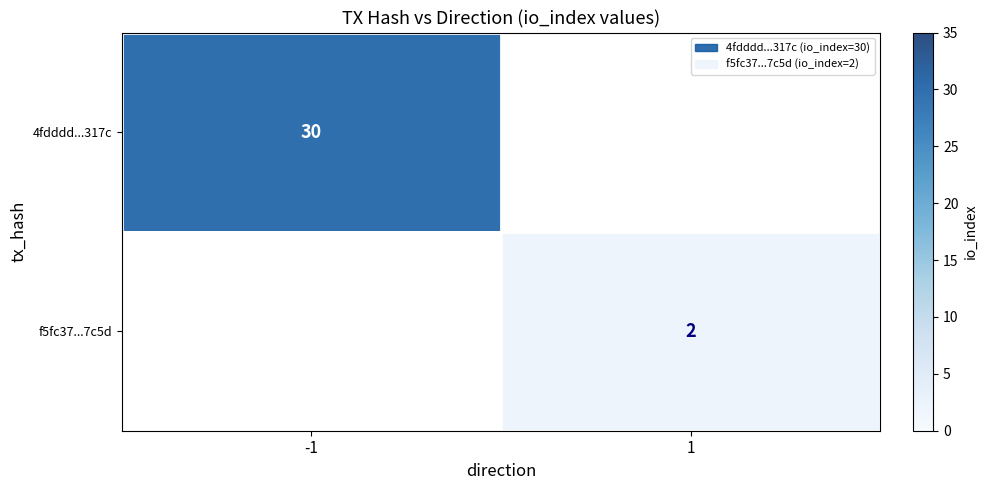

At how many categories does at least one series exceed 17?

1